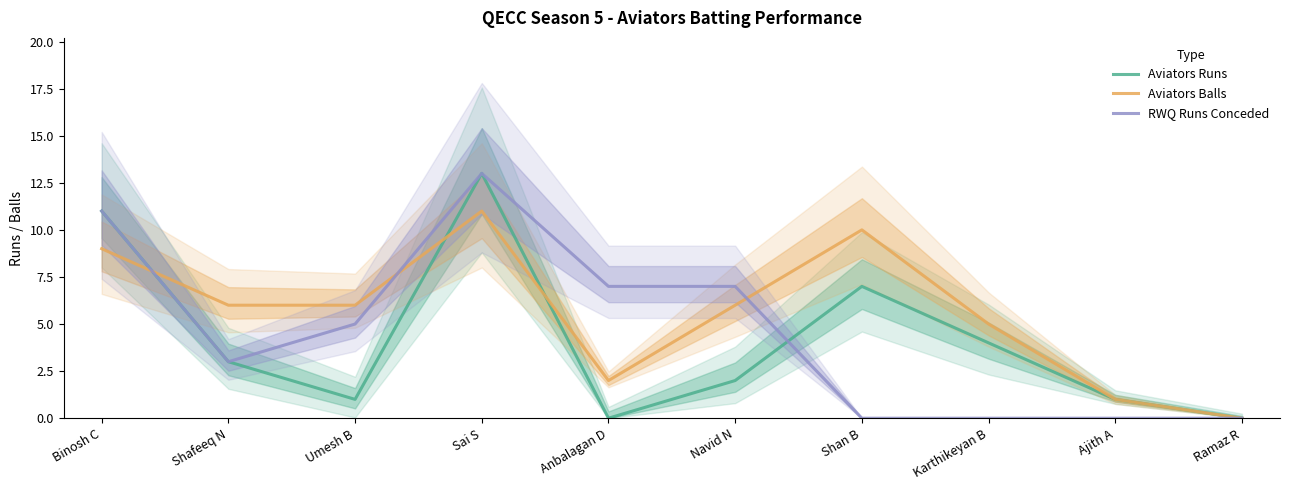

In RWQ Runs Conceded, how many points are lower than both neighbors (excluding endpoints)?

1